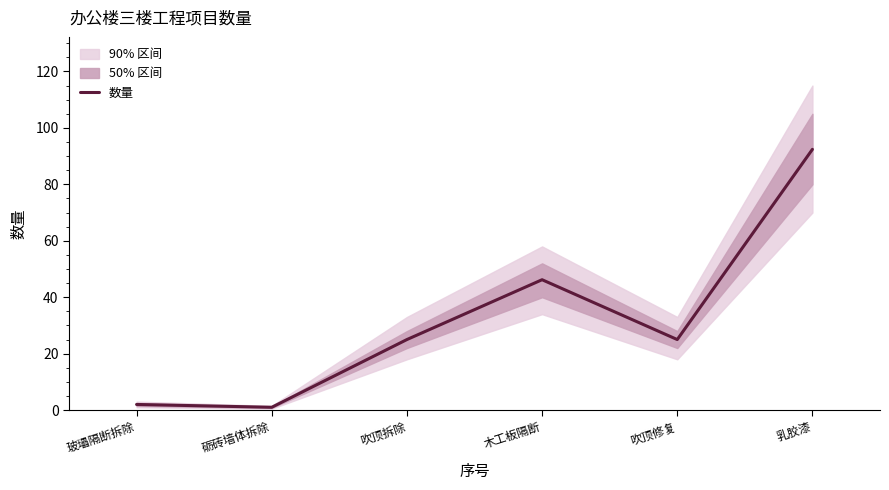

Does the chart have visible grid lines?

No